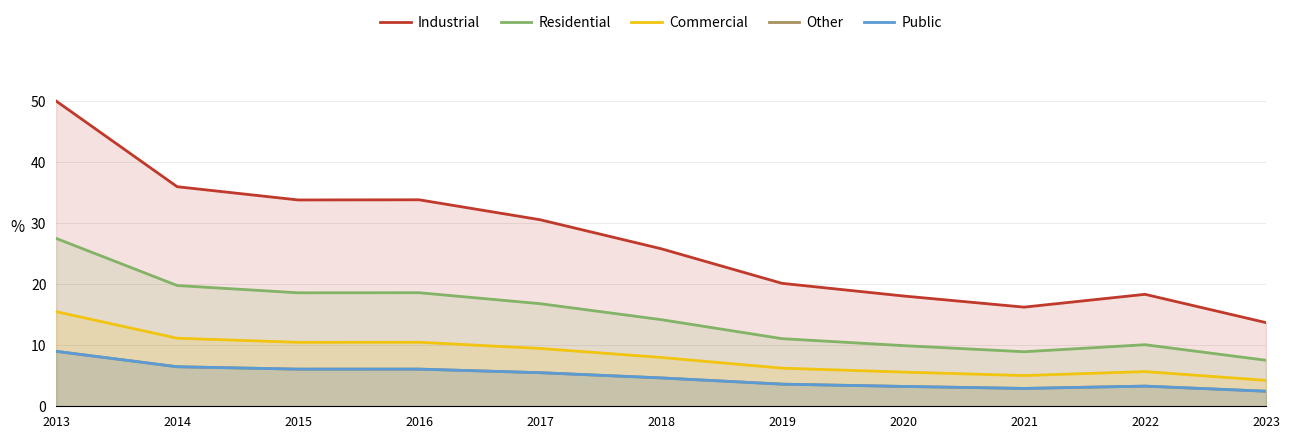

What is the approximate value of Commercial at 2019?

6.2